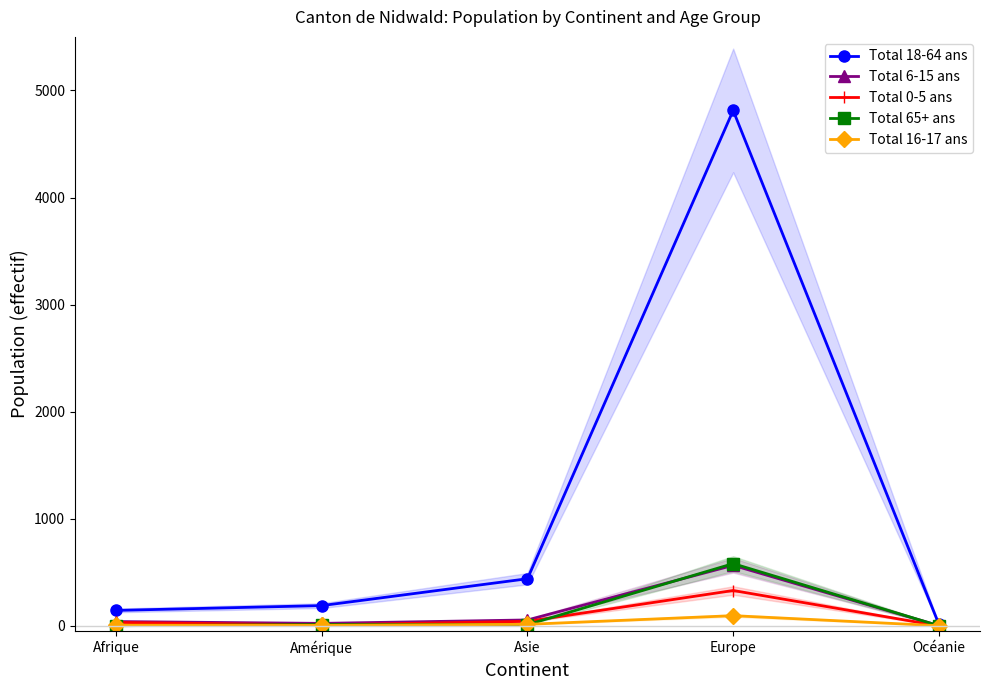

What is the maximum value for Total 65+ ans?

581